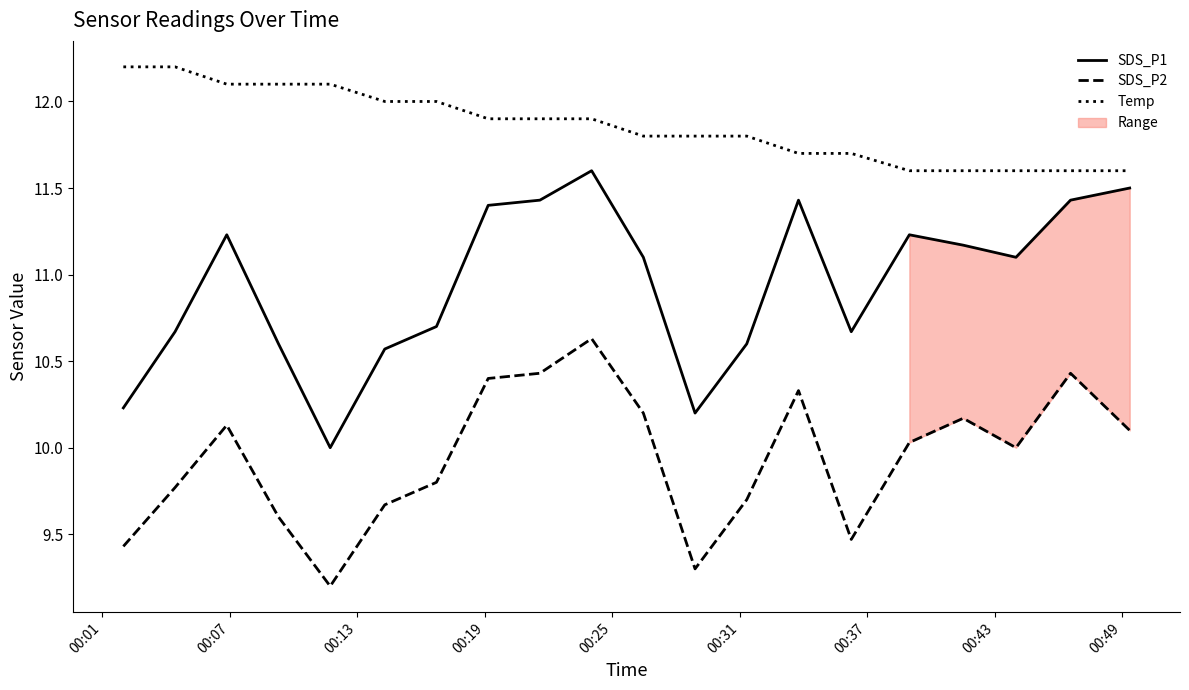

True or false: SDS_P1 and SDS_P2 cross at least once.

False